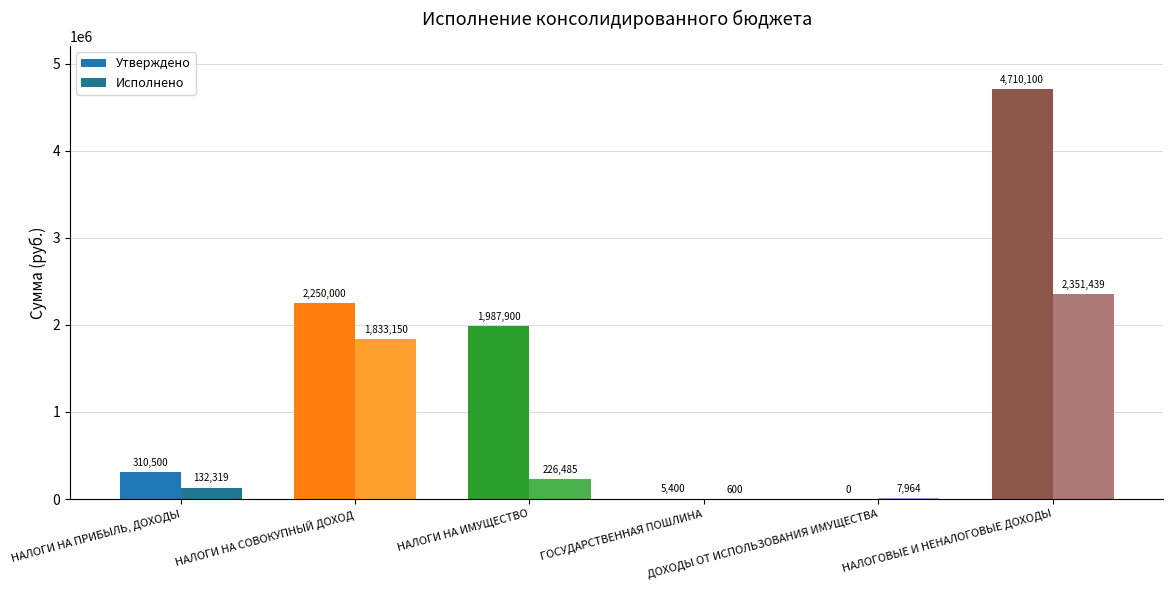

At which category is the sum across all series the highest?

НАЛОГОВЫЕ И НЕНАЛОГОВЫЕ ДОХОДЫ